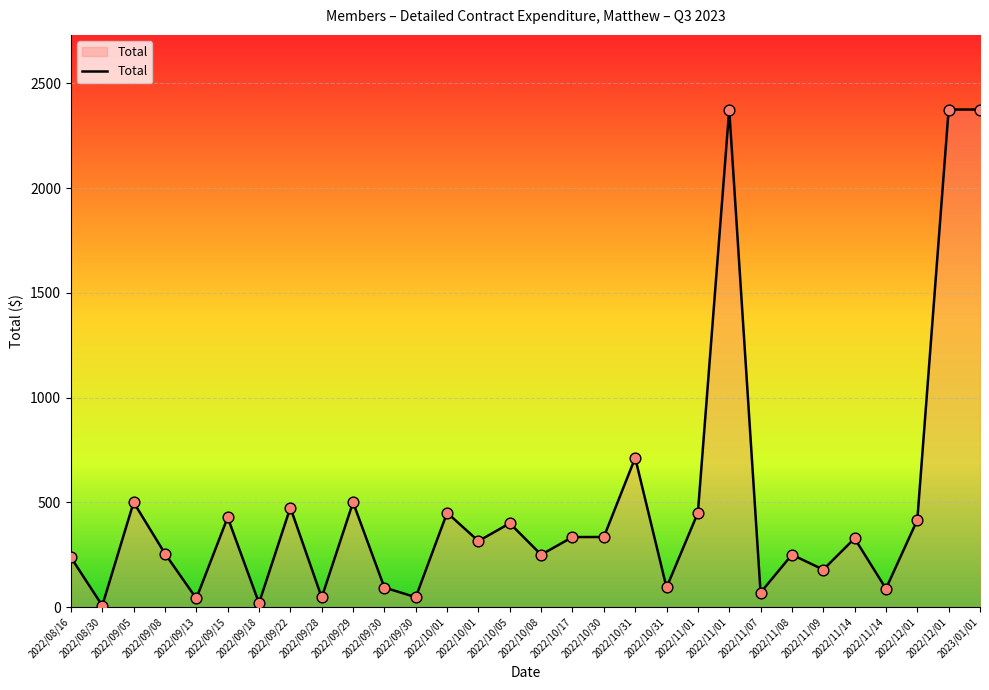

What is the ratio of the value at 2022/11/01 to the value at 2022/09/29?

0.9